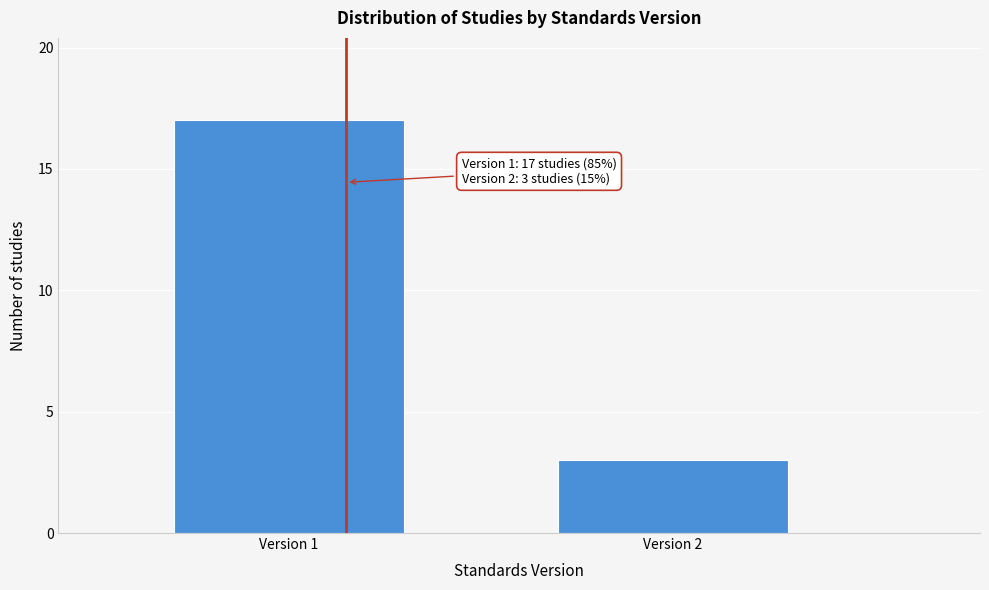

Reading left to right, list all the values displayed in this chart.

Version 1=17	Version 2=3